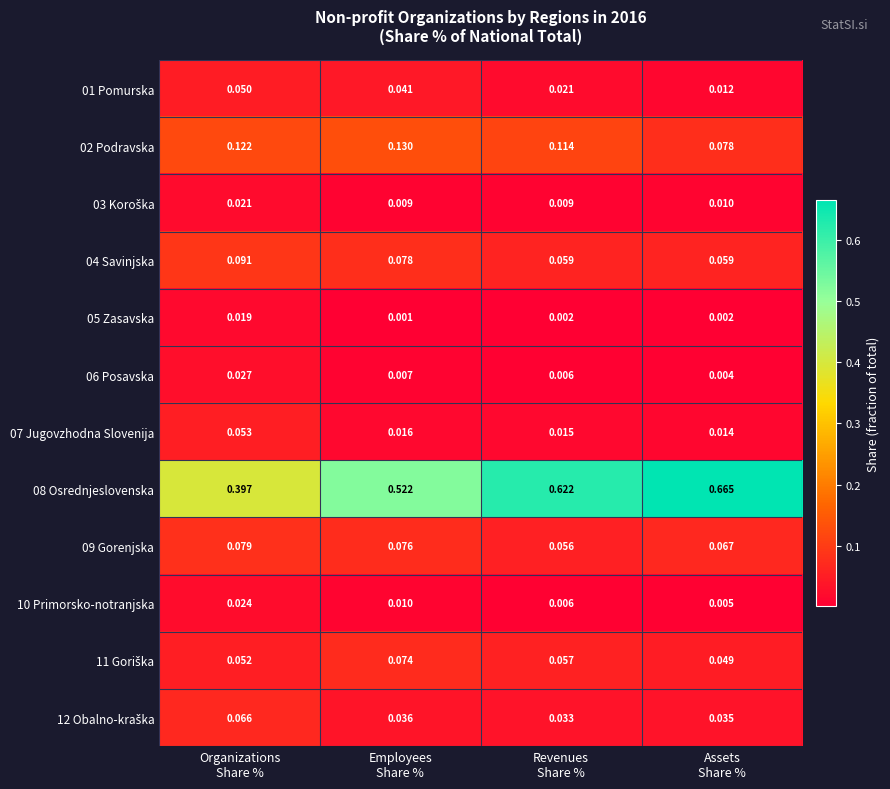

How many data points does each series have?

4